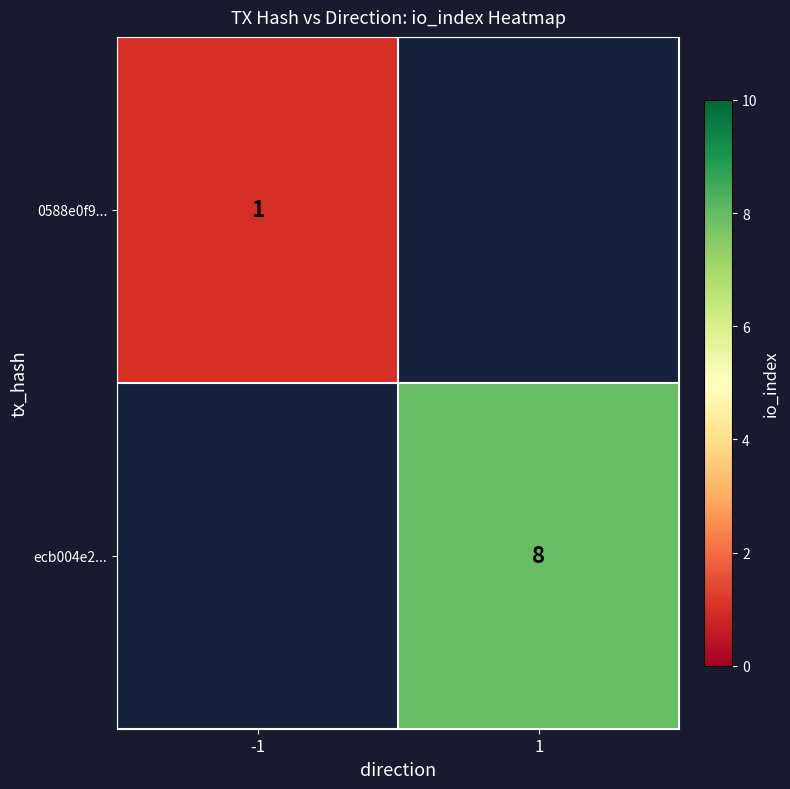

True or false: ecb004e2... has a value of 2 at 1.

False